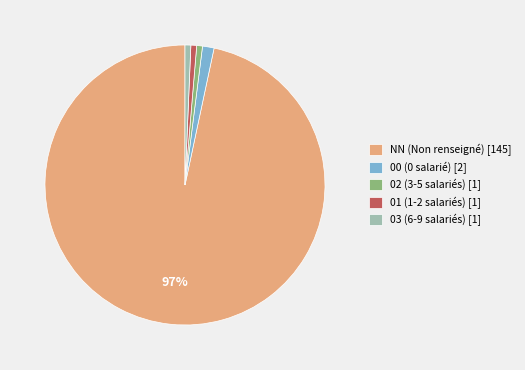

Is it true that 00 (0 salarié) [2] is 1% of the pie?

True